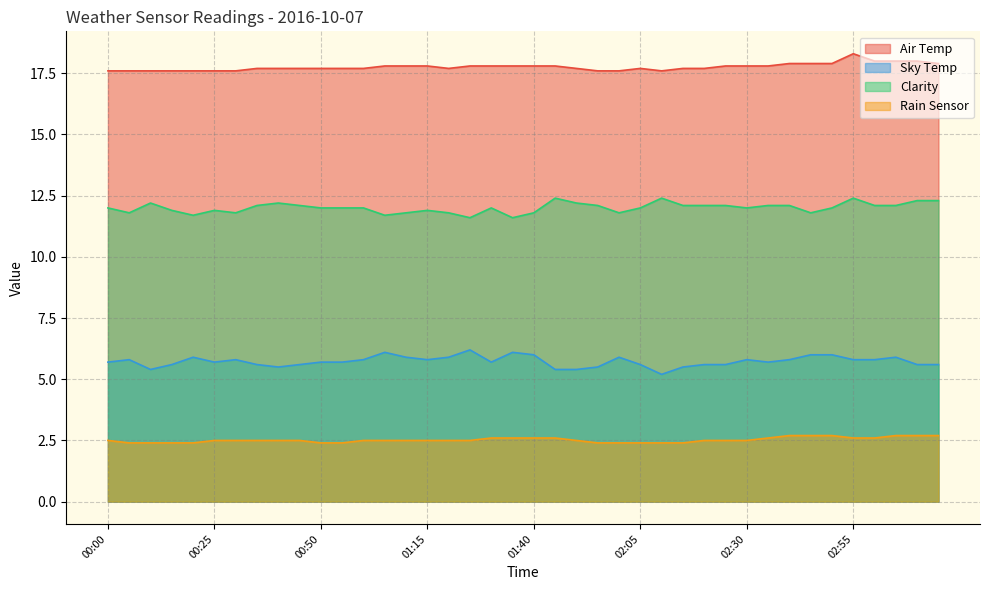

List the series in order of their peak value, highest first.

Air Temp, Clarity, Sky Temp, Rain Sensor